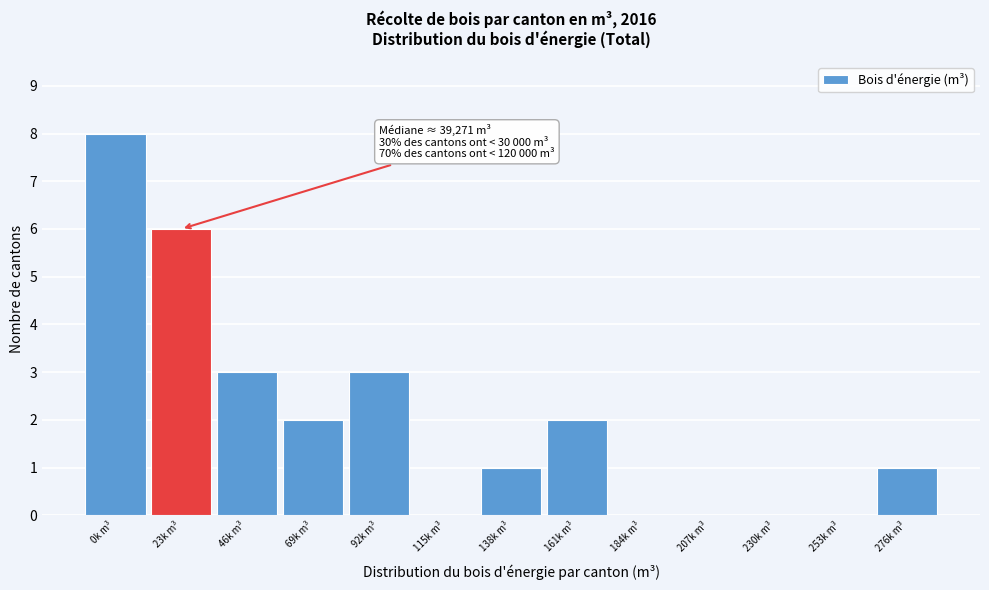

Reading left to right, what are all the values shown in this chart?

0k m³=8	23k m³=6	46k m³=3	69k m³=2	92k m³=3	115k m³=0	138k m³=1	161k m³=2	184k m³=0	207k m³=0	230k m³=0	253k m³=0	276k m³=1